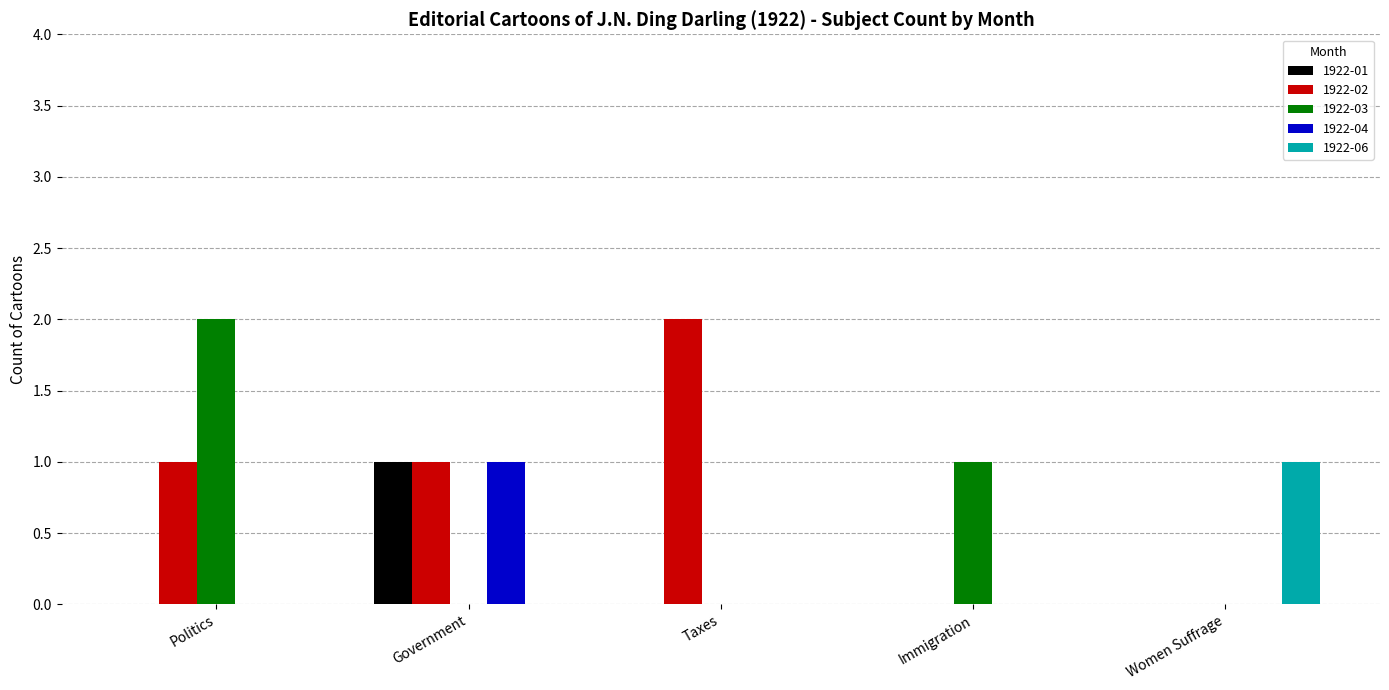

Read the 1922-01 value at Politics.

0